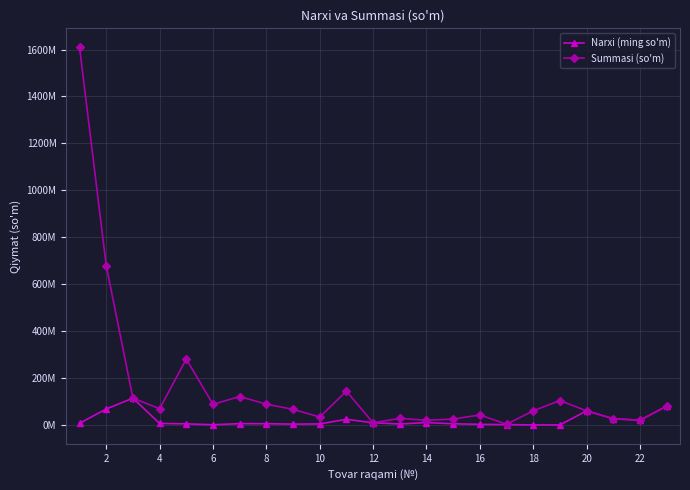

What are all the series names shown in the legend?

Narxi (ming so'm), Summasi (so'm)